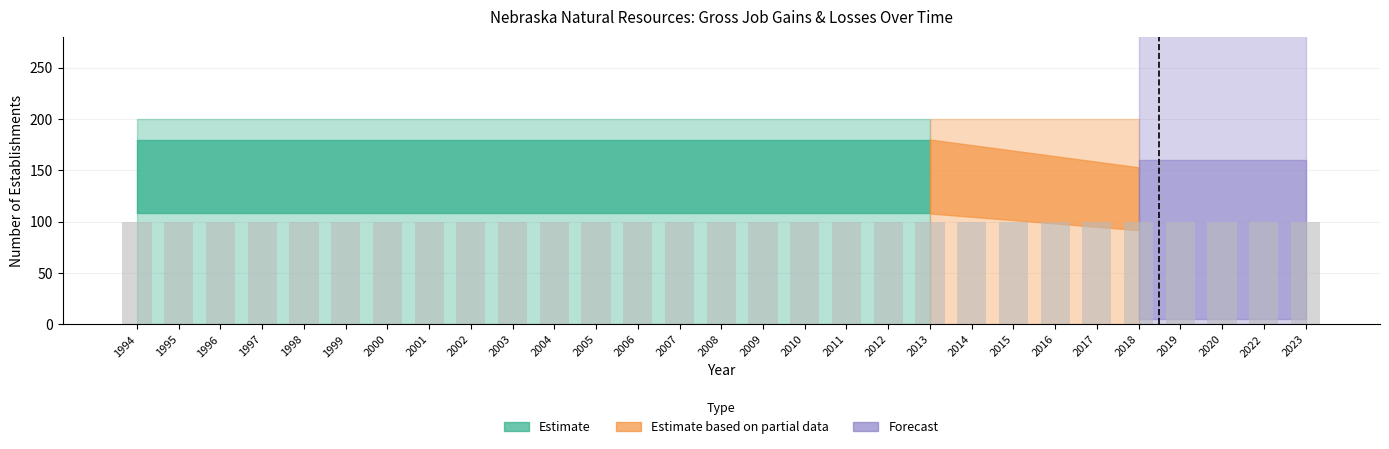

Which has a higher value, 2013 or 1996?

2013